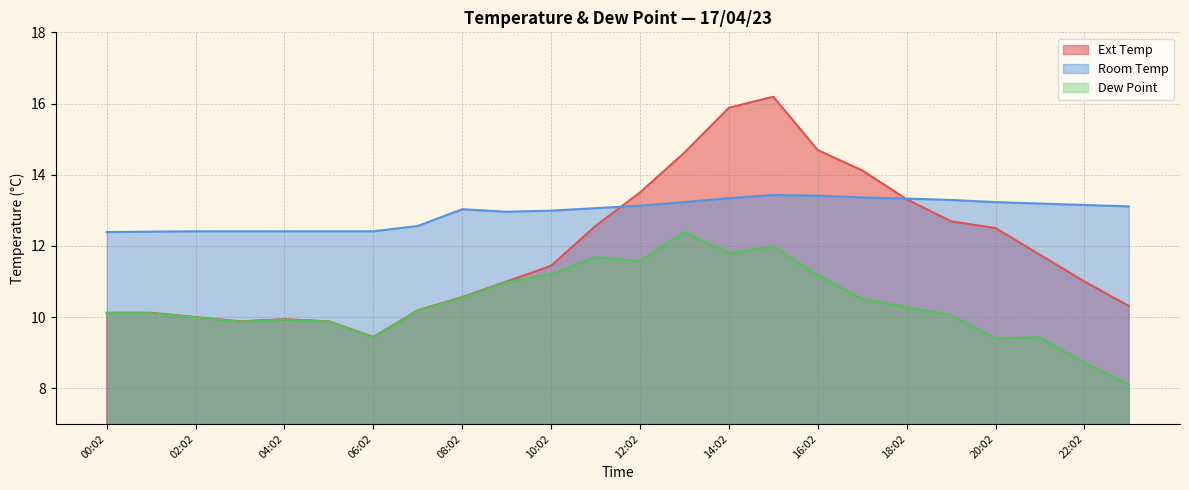

What position from the right is 17:02?

7